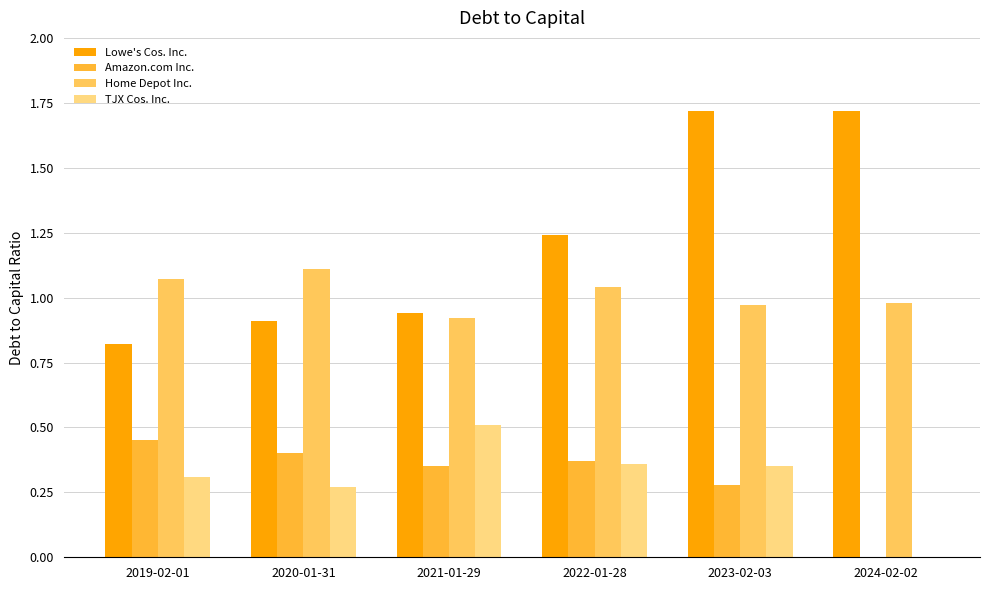

At which label does Home Depot Inc. first exceed 1?

2019-02-01